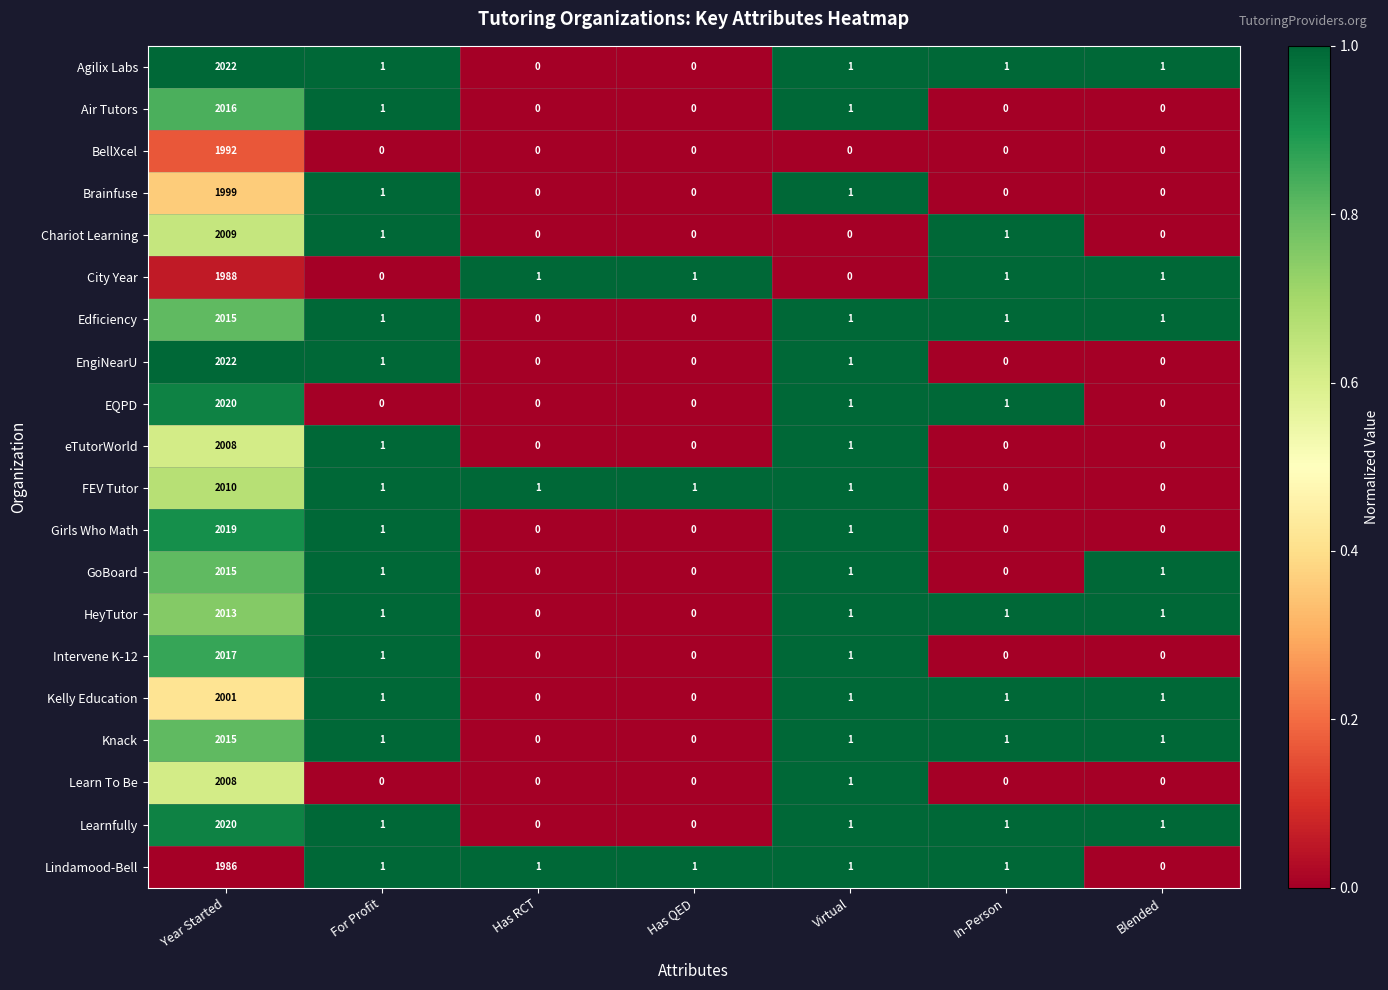

What is the difference between the maximum and minimum values in the Learnfully series?

2020